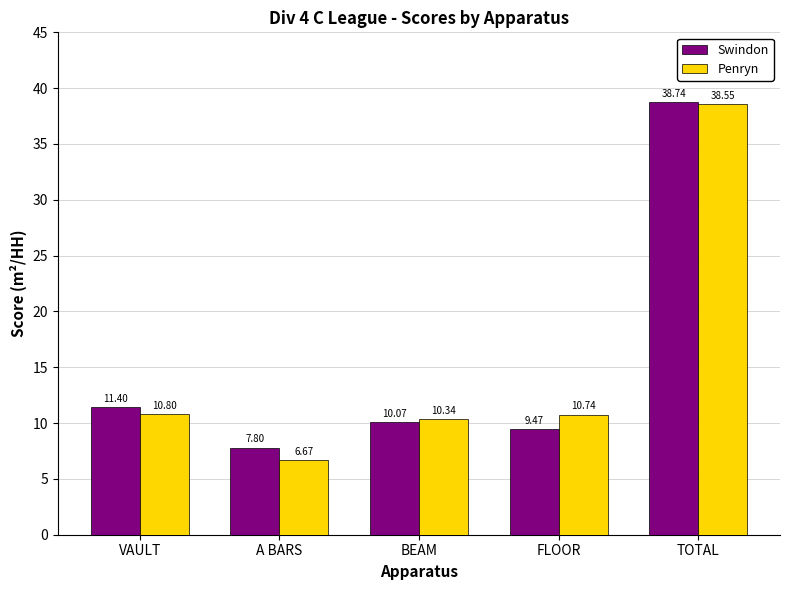

What is the difference between the maximum and minimum values in the Swindon series?

30.9